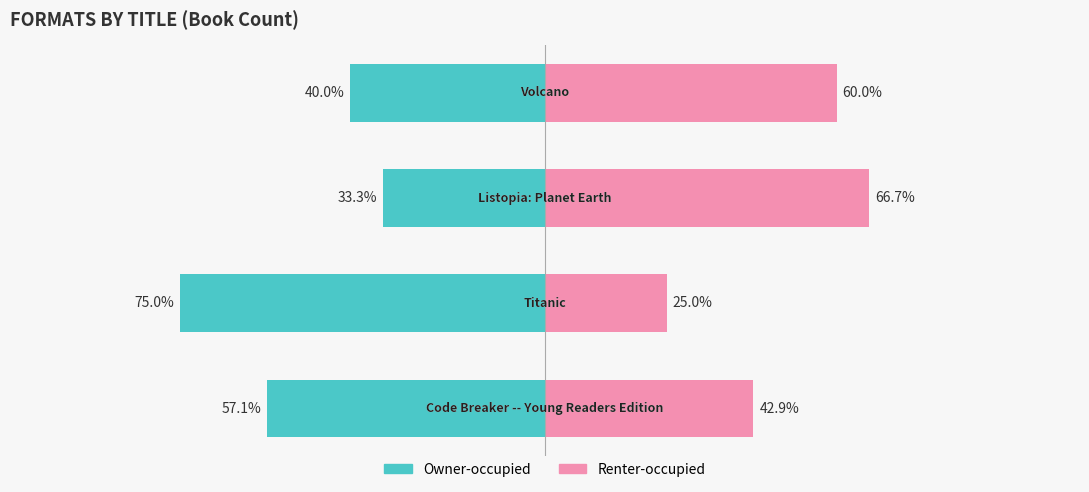

True or false: Renter-occupied has a value of 25.0 at −100.

True